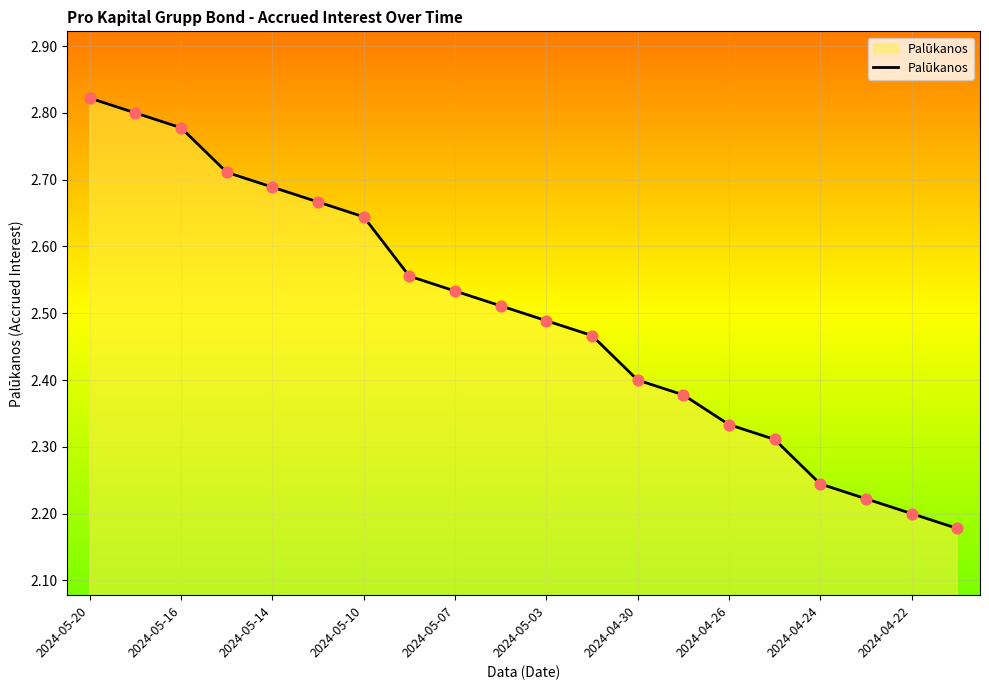

What is the difference between the maximum and minimum values?

0.6